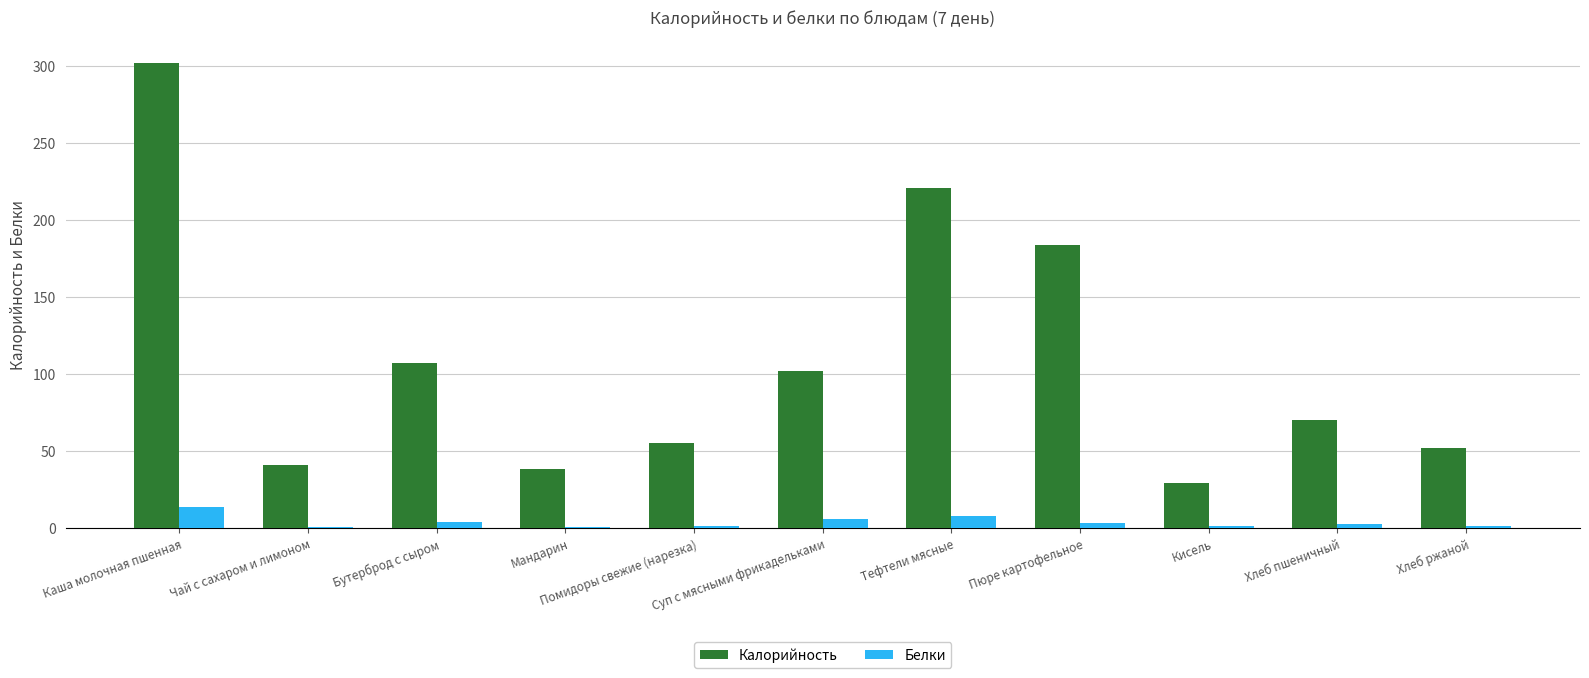

At which category is the sum across all series the highest?

Каша молочная пшенная